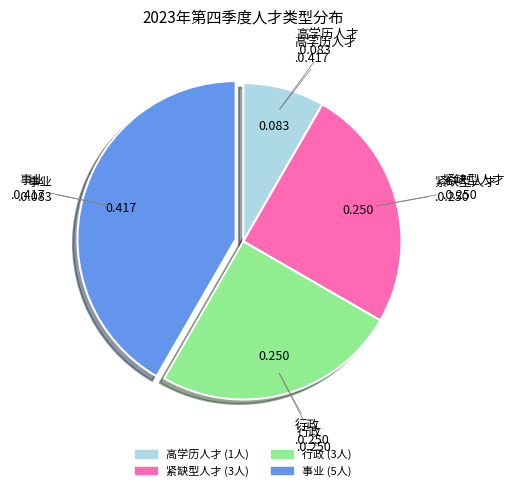

Does any single category account for the majority?

No